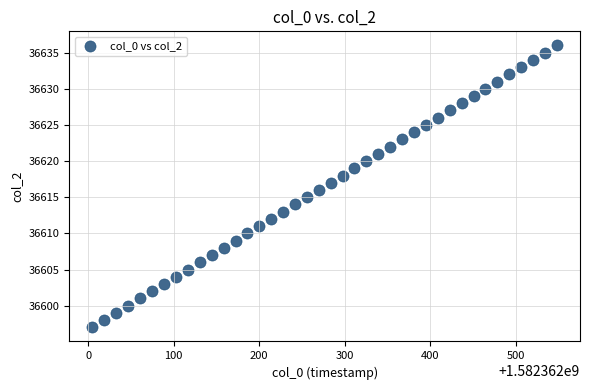

What is the range of Y values (max minus min)?

39